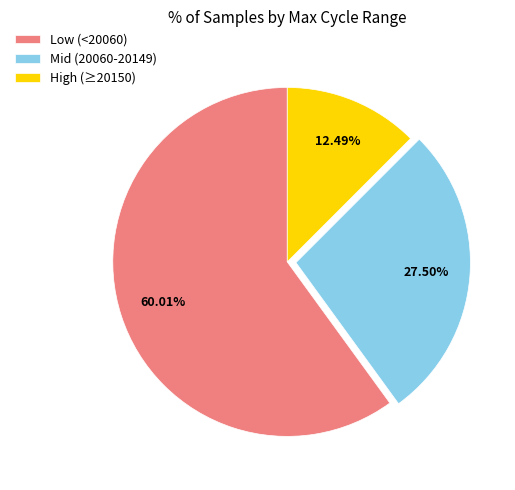

Combined, do Mid (20060-20149) and Low (<20060) account for over 50%?

Yes